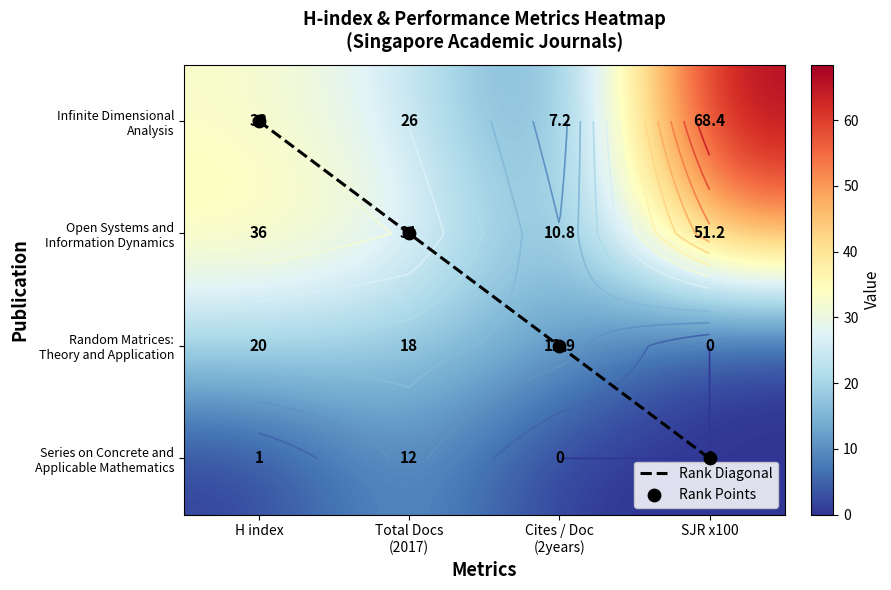

Where is Open Systems and Information Dynamics nearest to the value 31?

Total Docs (2017)